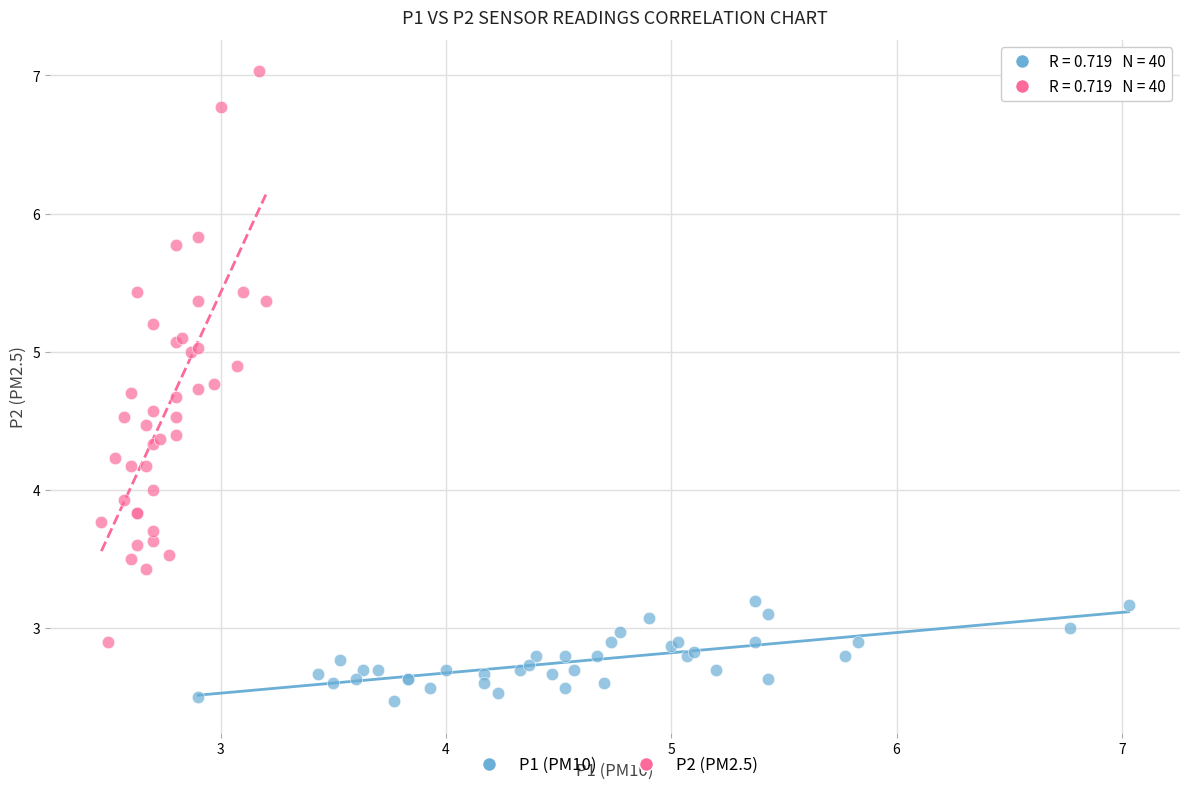

Which series has the widest spread of Y values?

P2 (PM2.5)